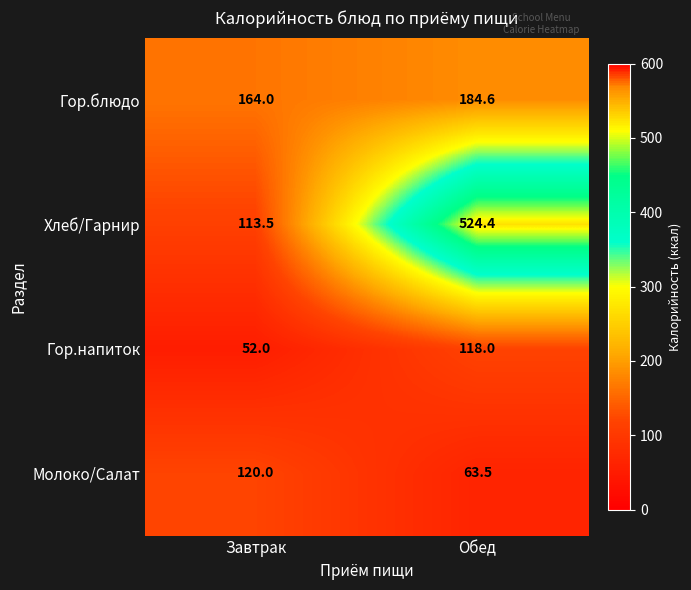

What is the difference between the maximum and minimum values in the Гор.блюдо series?

20.6